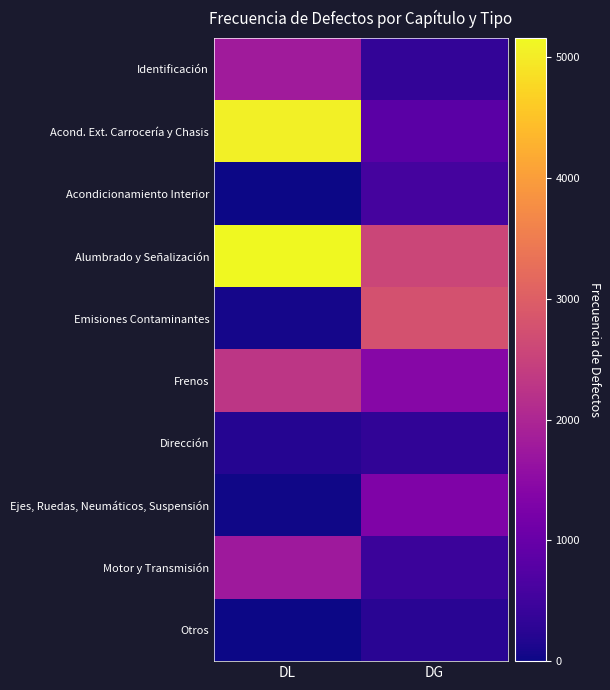

What is the total value across all series at DG?

10894